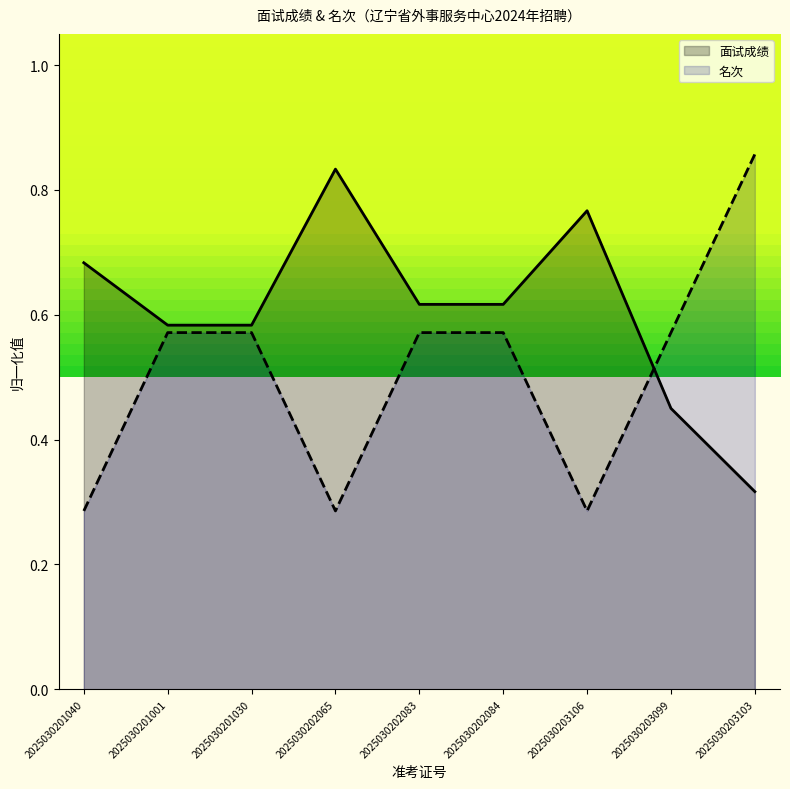

At how many categories does at least one series exceed 0?

9